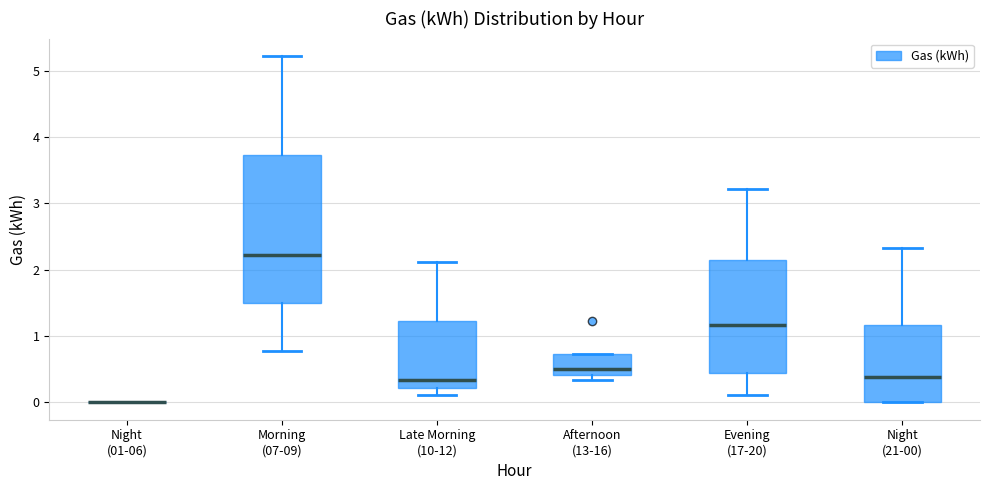

Reading left to right, transcribe this box plot: for each box, give where its median line is, the range the box spans, and where its two whiskers end, as read against the y-axis. The values are not printed on the chart, so give them approximately, as read against the axis.

Night (01-06): box collapsed to a line at 0.0, whiskers 0.0 to 0.0
Morning (07-09): median 2.2, box 1.5 to 3.7, whiskers 0.8 to 5.2
Late Morning (10-12): median 0.3, box 0.2 to 1.2, whiskers 0.1 to 2.1
Afternoon (13-16): median 0.5, box 0.4 to 0.7, whiskers 0.3 to 0.7
Evening (17-20): median 1.2, box 0.4 to 2.1, whiskers 0.1 to 3.2
Night (21-00): median 0.4, box 0.0 to 1.2, whiskers 0.0 to 2.3